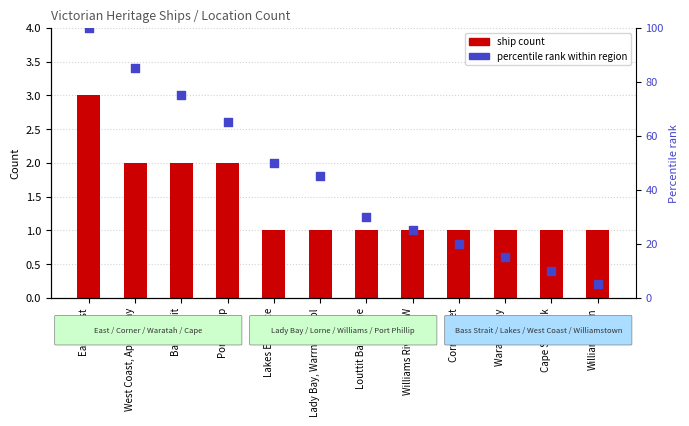

Is the value of ship count at Louttit Bay, Lorne greater than the value of percentile rank at Cape Schanck?

No